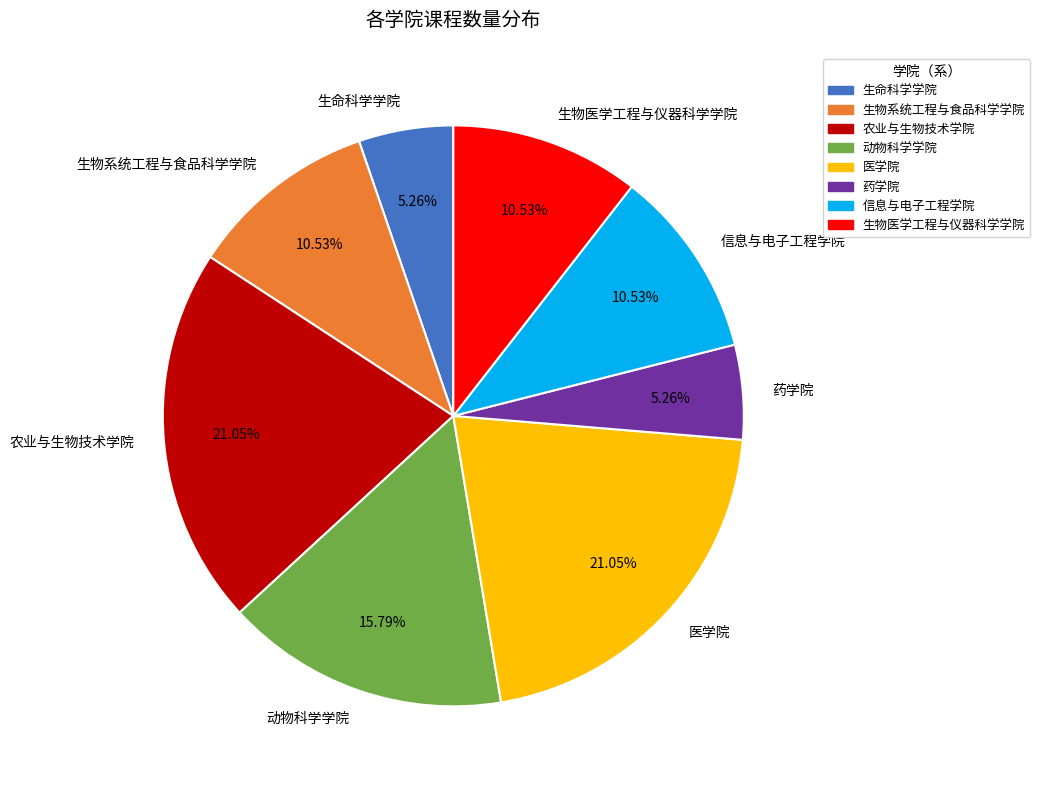

To the nearest percent, what portion does 农业与生物技术学院 represent?

21%